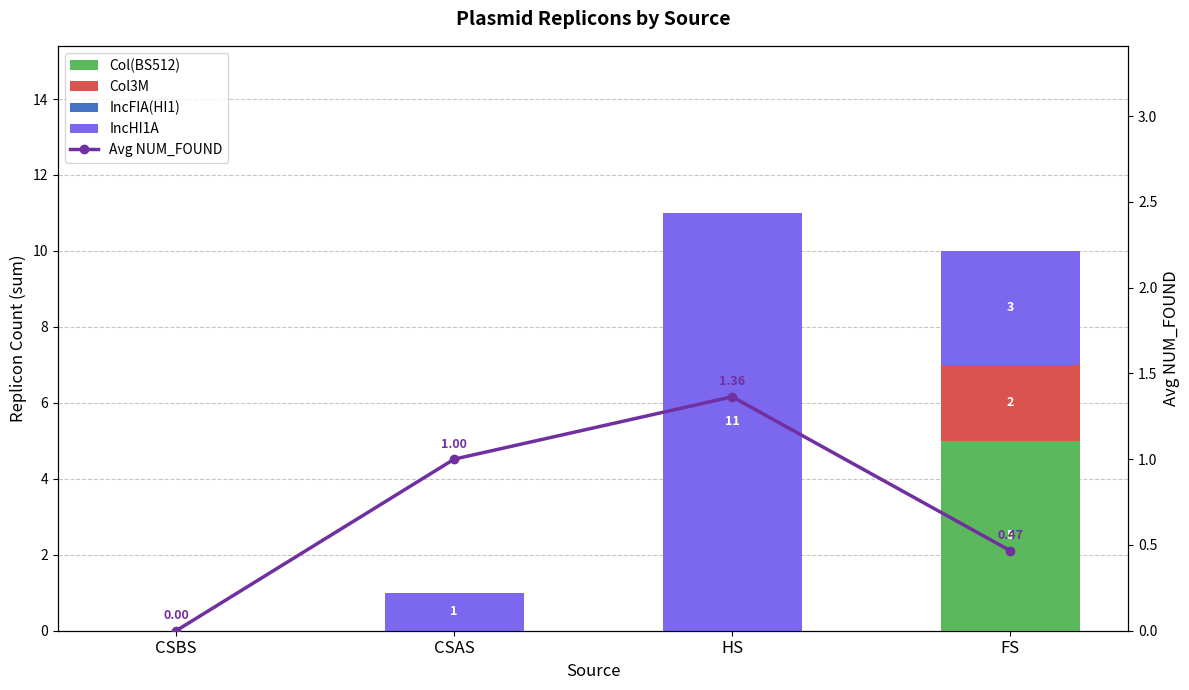

How many data points in Avg NUM_FOUND are above 1?

1